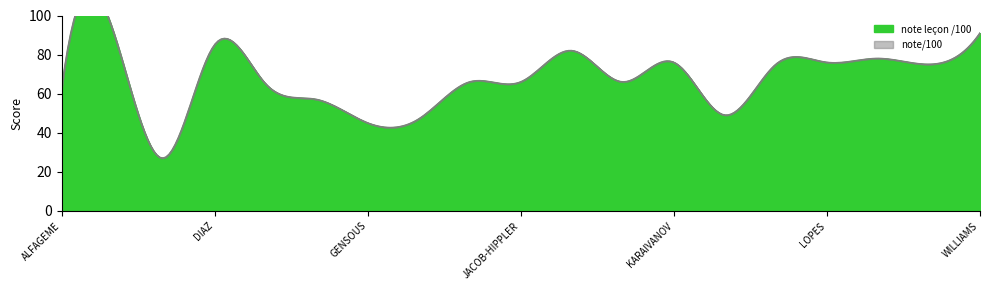

At how many categories does at least one series exceed 74?

9